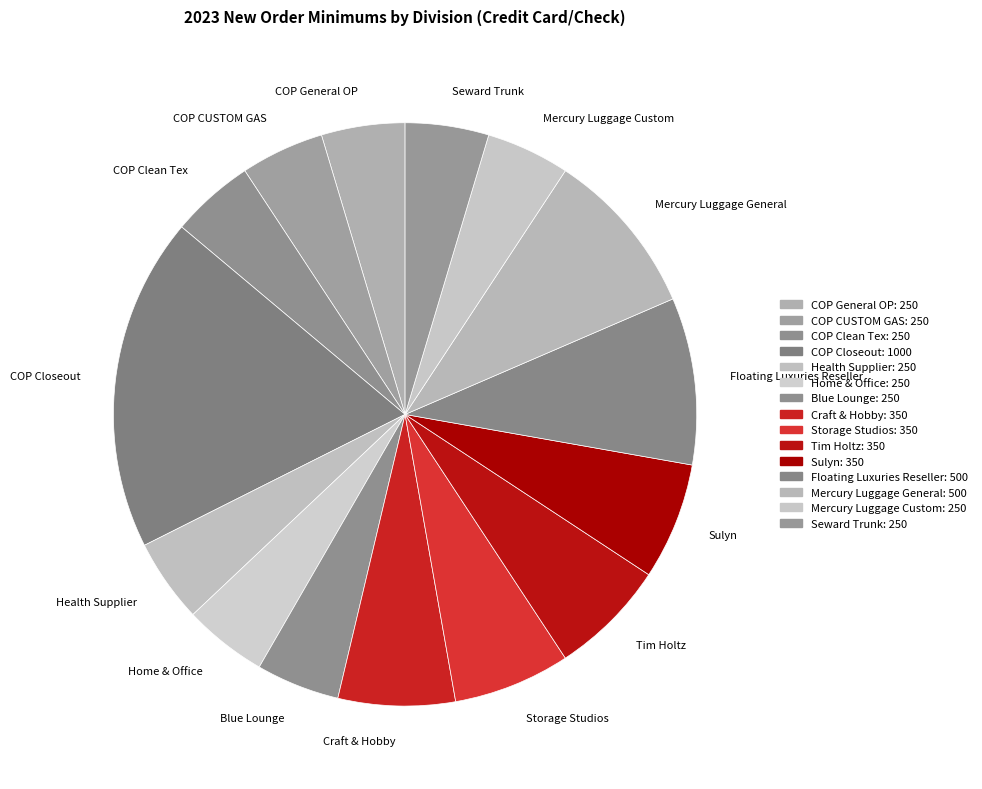

What is the largest slice in the pie chart?

COP Closeout